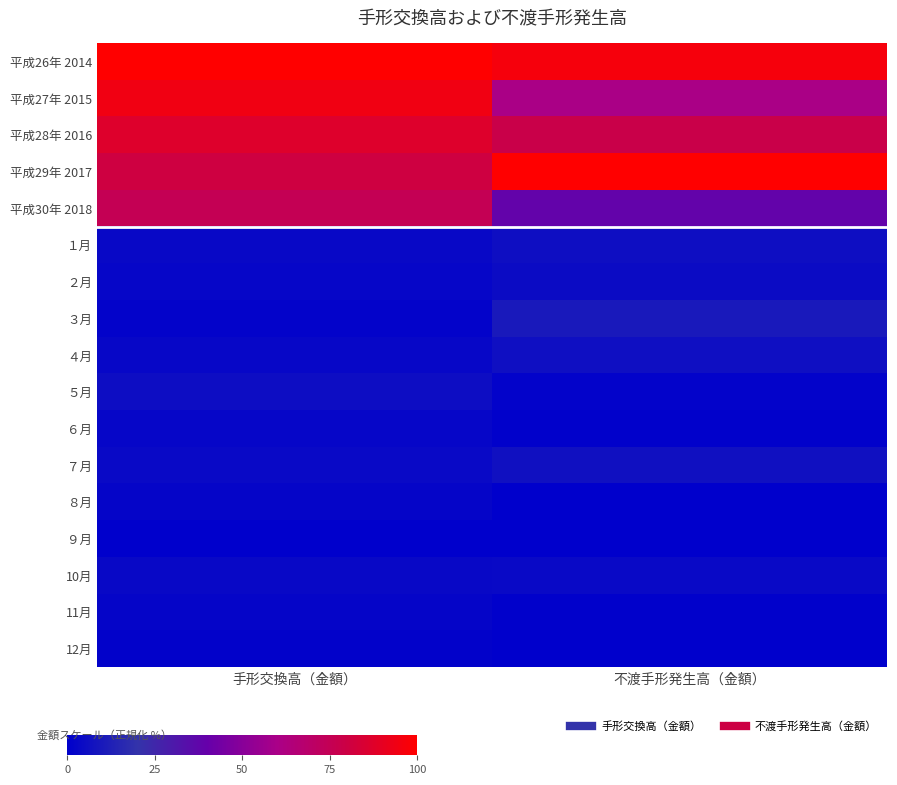

How many categories are shown in the chart?

2